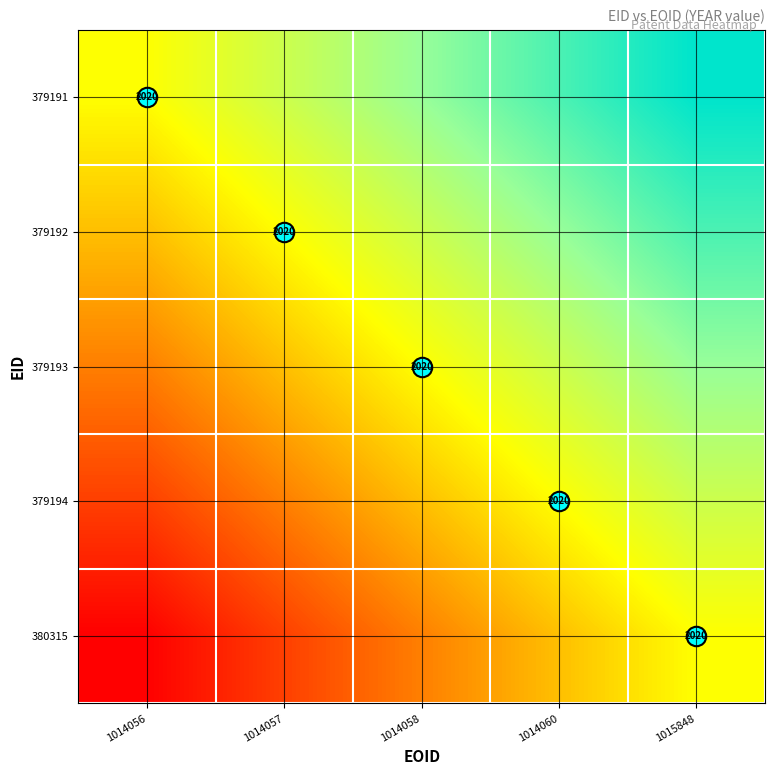

What is the approximate value of 379193 at 1014060?

0.6